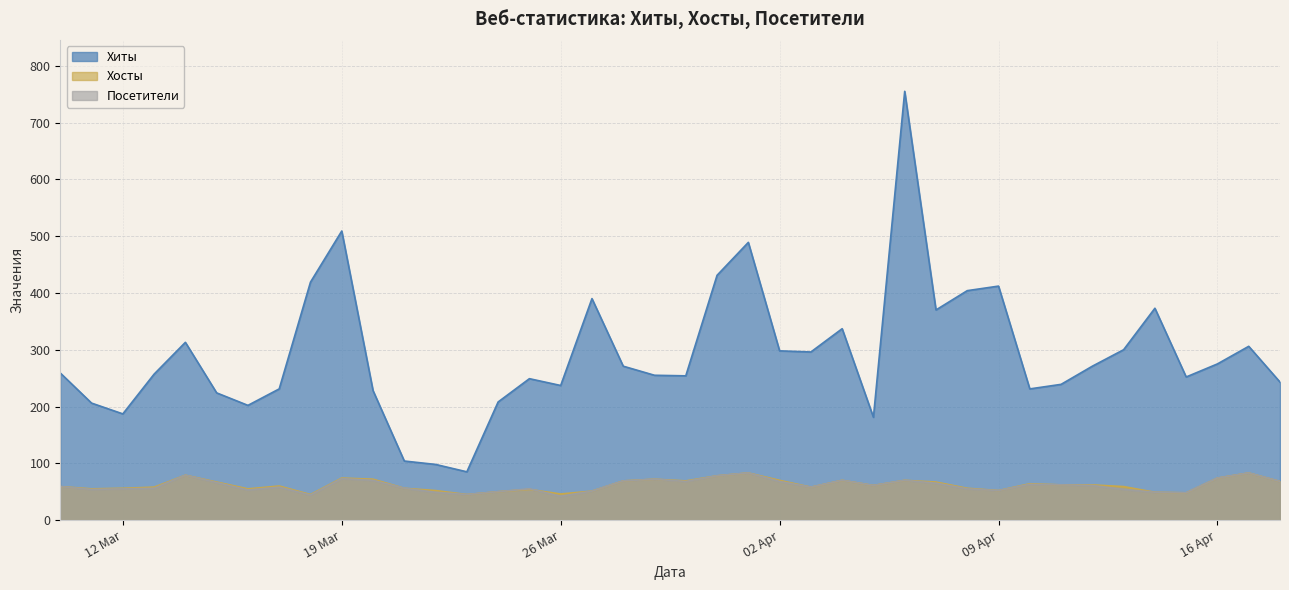

Reading left to right, extract all data points from this chart.

Хиты: 2024-04-18=243	2024-04-17=306	2024-04-16=275	2024-04-15=252	2024-04-14=373	2024-04-13=300	2024-04-12=271	2024-04-11=239	2024-04-10=231	2024-04-09=412	2024-04-08=404	2024-04-07=370	2024-04-06=755	2024-04-05=181	2024-04-04=337	2024-04-03=296	2024-04-02=298	2024-04-01=489	2024-03-31=431	2024-03-30=254	2024-03-29=255	2024-03-28=271	2024-03-27=390	2024-03-26=237	2024-03-25=249	2024-03-24=208	2024-03-23=85	2024-03-22=98	2024-03-21=104	2024-03-20=228	2024-03-19=509	2024-03-18=419	2024-03-17=231	2024-03-16=202	2024-03-15=224	2024-03-14=313	2024-03-13=257	2024-03-12=187	2024-03-11=206	2024-03-10=259
Хосты: 2024-04-18=68	2024-04-17=83	2024-04-16=74	2024-04-15=48	2024-04-14=49	2024-04-13=59	2024-04-12=62	2024-04-11=62	2024-04-10=64	2024-04-09=52	2024-04-08=56	2024-04-07=67	2024-04-06=70	2024-04-05=61	2024-04-04=70	2024-04-03=58	2024-04-02=70	2024-04-01=83	2024-03-31=78	2024-03-30=69	2024-03-29=72	2024-03-28=69	2024-03-27=51	2024-03-26=46	2024-03-25=54	2024-03-24=50	2024-03-23=45	2024-03-22=52	2024-03-21=56	2024-03-20=72	2024-03-19=74	2024-03-18=45	2024-03-17=60	2024-03-16=55	2024-03-15=67	2024-03-14=79	2024-03-13=58	2024-03-12=56	2024-03-11=55	2024-03-10=59
Посетители: 2024-04-18=68	2024-04-17=83	2024-04-16=74	2024-04-15=48	2024-04-14=49	2024-04-13=54	2024-04-12=61	2024-04-11=62	2024-04-10=63	2024-04-09=52	2024-04-08=55	2024-04-07=65	2024-04-06=70	2024-04-05=61	2024-04-04=70	2024-04-03=58	2024-04-02=68	2024-04-01=83	2024-03-31=78	2024-03-30=68	2024-03-29=72	2024-03-28=69	2024-03-27=51	2024-03-26=42	2024-03-25=55	2024-03-24=50	2024-03-23=45	2024-03-22=49	2024-03-21=56	2024-03-20=70	2024-03-19=73	2024-03-18=44	2024-03-17=58	2024-03-16=53	2024-03-15=66	2024-03-14=79	2024-03-13=56	2024-03-12=55	2024-03-11=54	2024-03-10=59